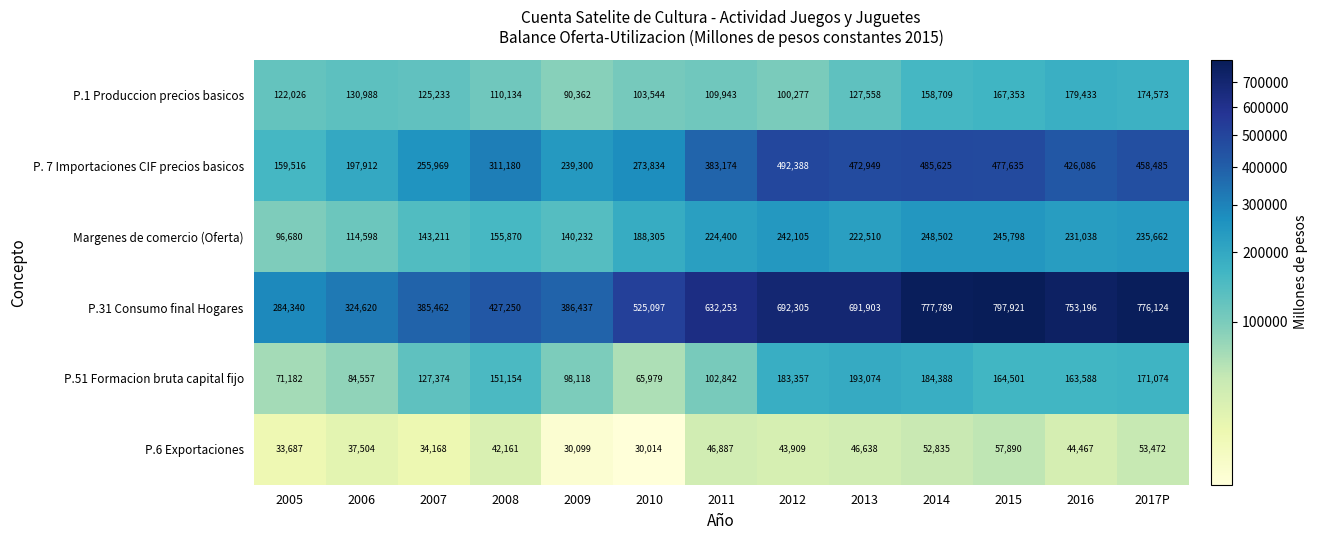

At which category is the sum across all series the highest?

2015